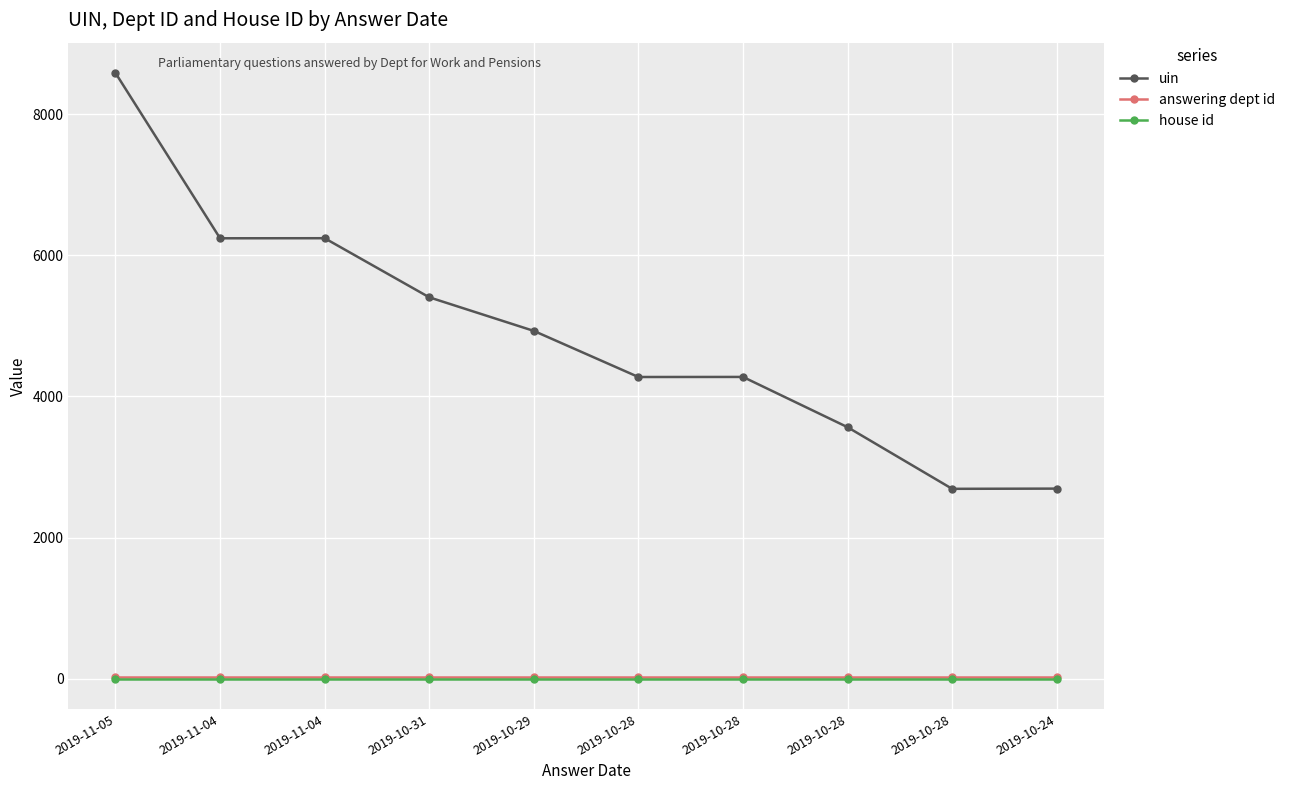

Is the value of answering dept id at 2019-11-05 greater than the value of house id at 2019-11-04?

Yes